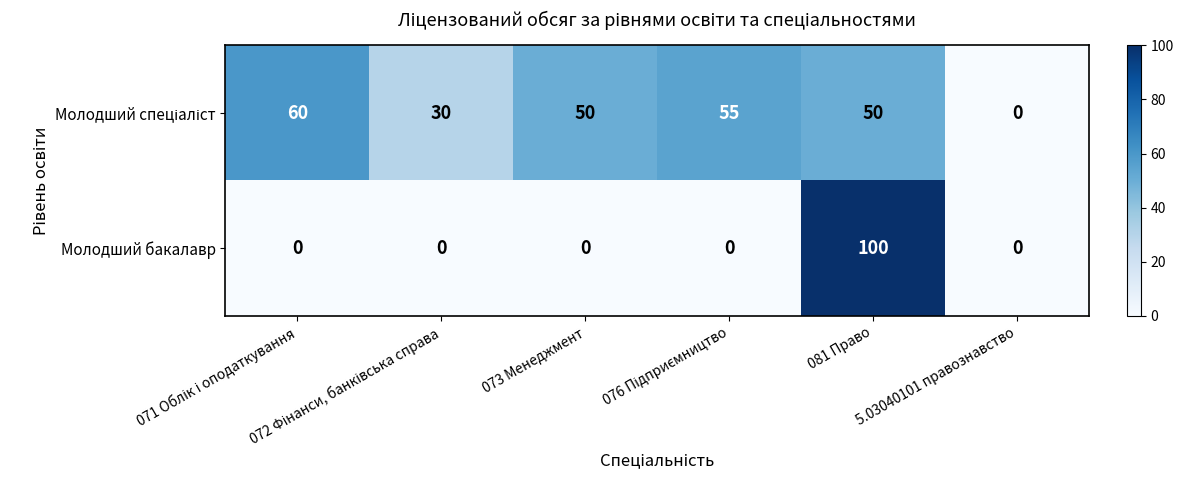

What is the maximum value shown in the chart?

100